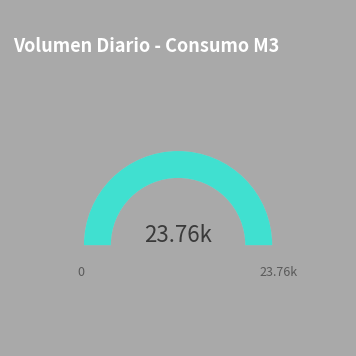

How many segments does this pie chart have?

2